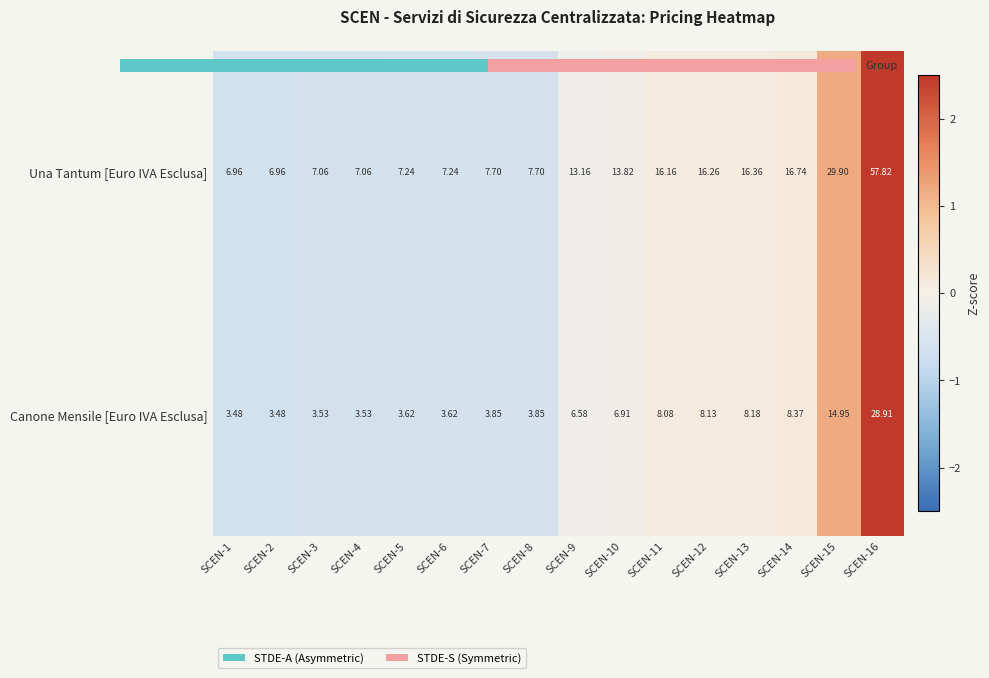

Rank the series at SCEN-12 from highest to lowest value.

Una Tantum [Euro IVA Esclusa], Canone Mensile [Euro IVA Esclusa]